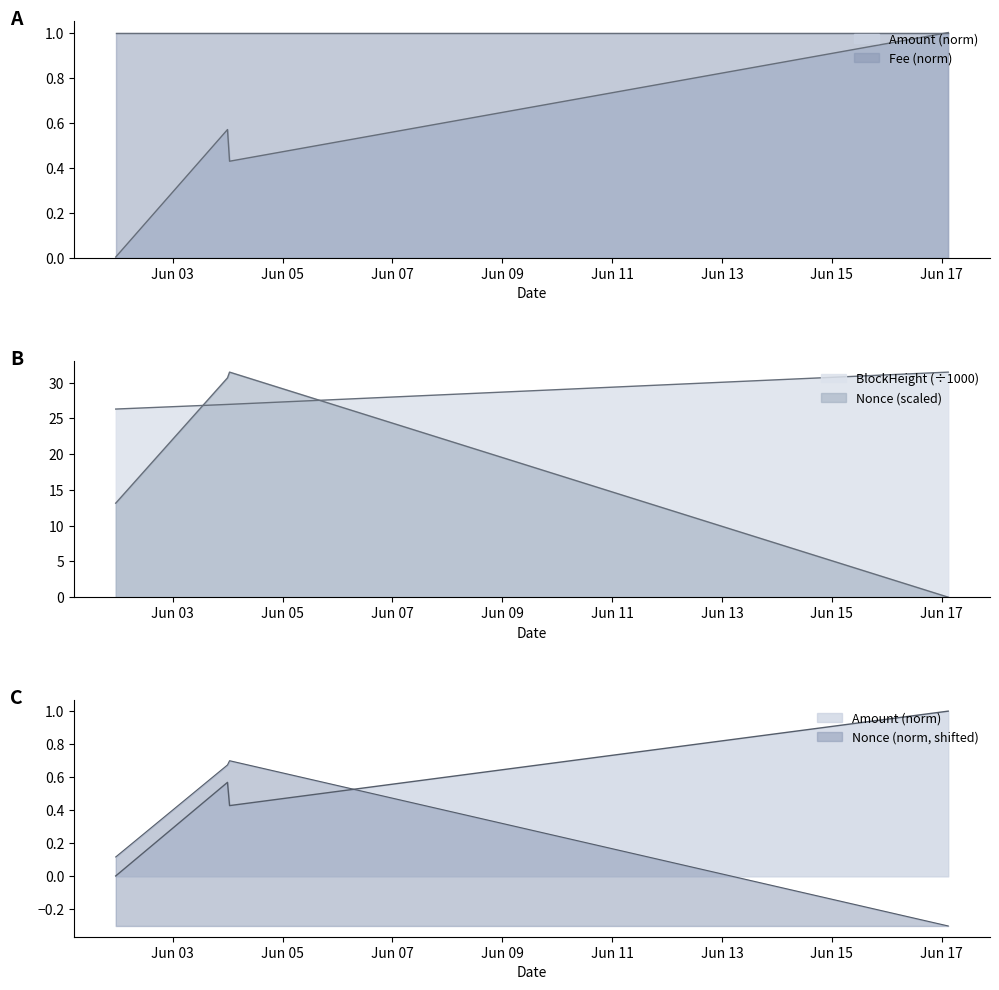

True or false: Amount and BlockHeight cross at least once.

False